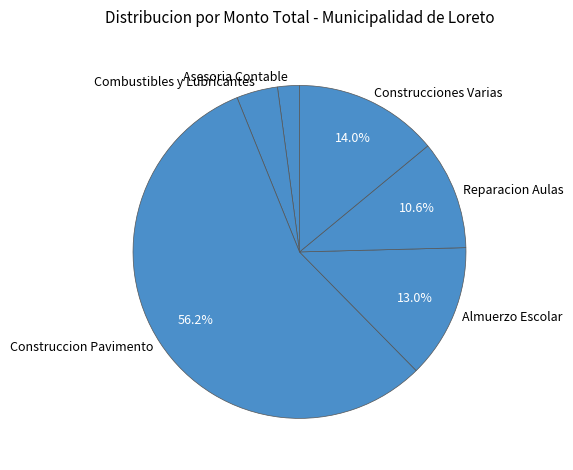

Combined, do Construccion Pavimento and Reparacion Aulas account for over 50%?

Yes